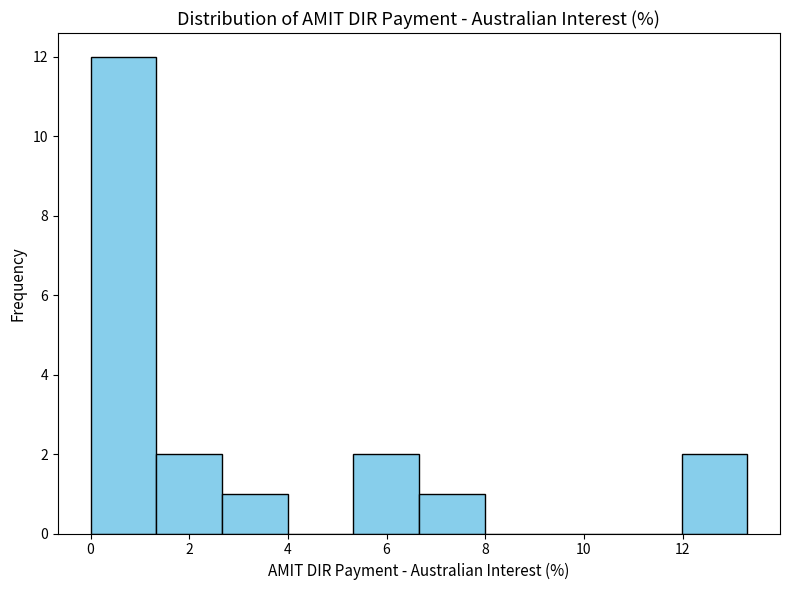

What is the height of the bar covering 2.6 to 4.0 on the x-axis? Neither the bar edges nor the heights are printed on the chart, so give them approximately, as read against the axes.

1